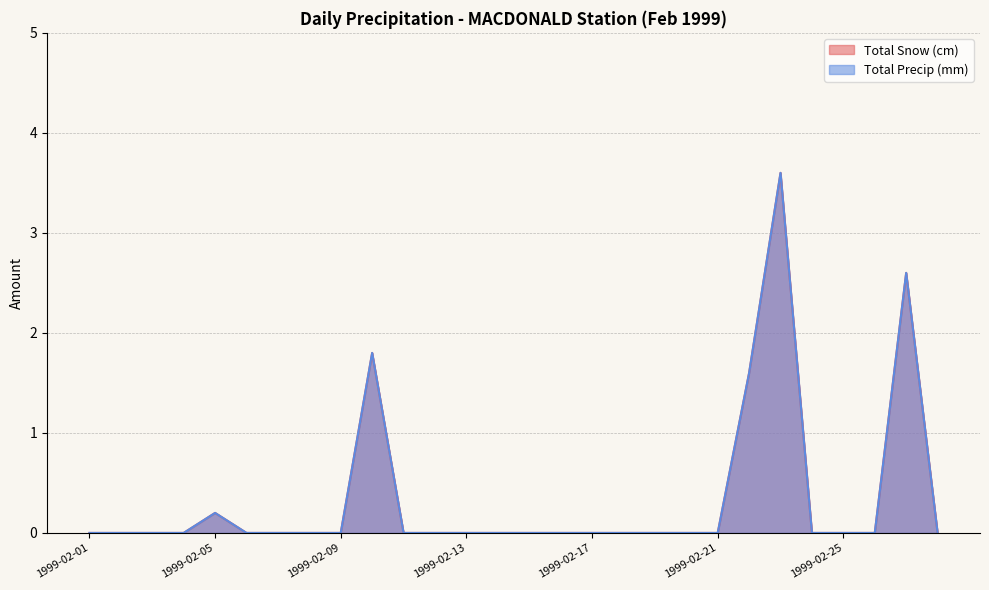

Does the chart have visible grid lines?

Yes